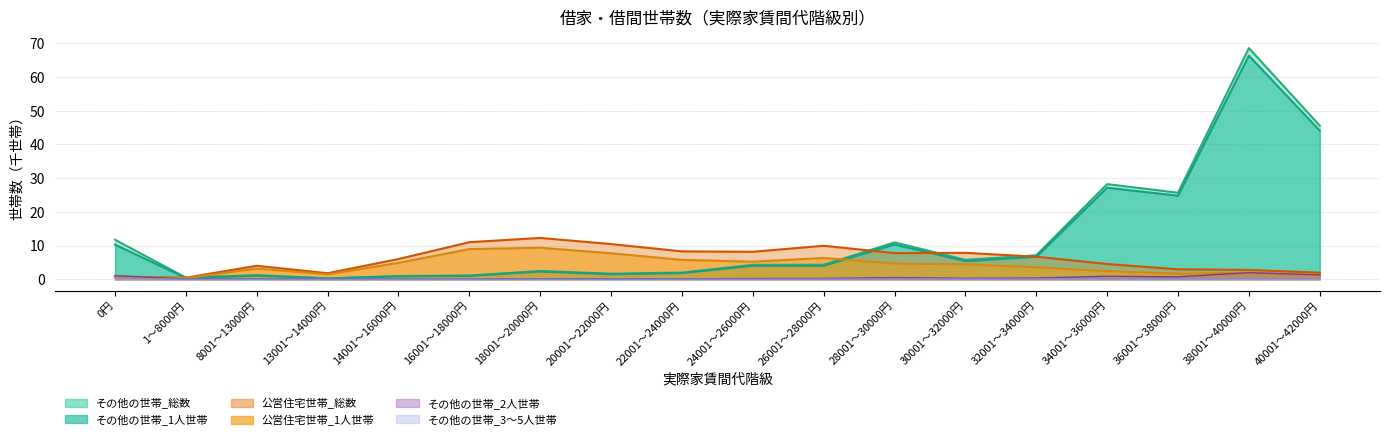

Reading left to right, transcribe all the data shown in this chart.

その他の世帯_総数: 11.7	0.5	1.2	0.3	1.0	1.1	2.5	1.7	2.0	4.3	4.3	10.9	5.8	7.1	28.2	25.7	68.6	45.6
その他の世帯_1人世帯: 10.3	0.4	1.1	0.2	0.9	1.0	2.3	1.5	1.8	4.0	4.0	10.3	5.4	6.7	27.2	24.8	66.3	44.1
公営住宅世帯_総数: 0.8	0.5	4.0	1.8	6.0	11.0	12.3	10.4	8.3	8.2	9.9	7.8	7.8	6.7	4.5	3.0	2.8	2.0
その他の世帯_3～5人世帯: 0.4	0.0	0.0	0.0	0.0	0.0	0.0	0.0	0.0	0.0	0.1	0.1	0.1	0.1	0.1	0.1	0.3	0.2
その他の世帯_2人世帯: 1.0	0.1	0.1	0.0	0.1	0.1	0.1	0.1	0.1	0.2	0.2	0.5	0.3	0.4	0.9	0.7	2.0	1.3
公営住宅世帯_1人世帯: 0.7	0.4	3.2	1.5	4.9	9.0	9.4	7.7	5.8	5.2	6.3	4.7	4.4	3.6	2.4	1.7	1.9	1.2